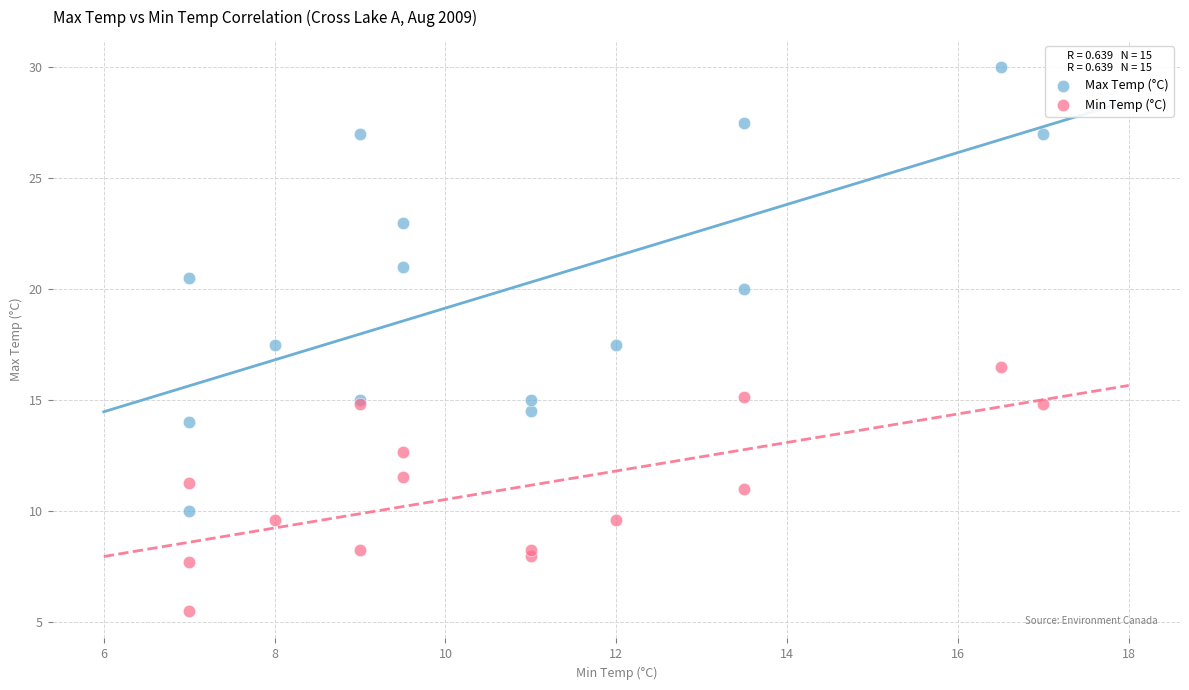

Which series contains the highest Y value?

Max Temp (°C)